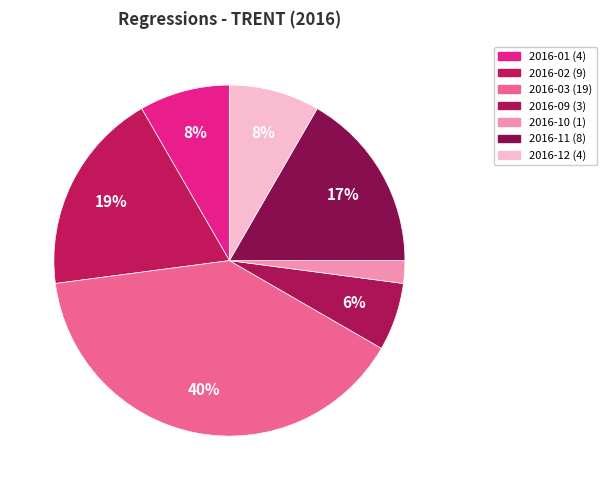

How many slices are in this pie chart?

7